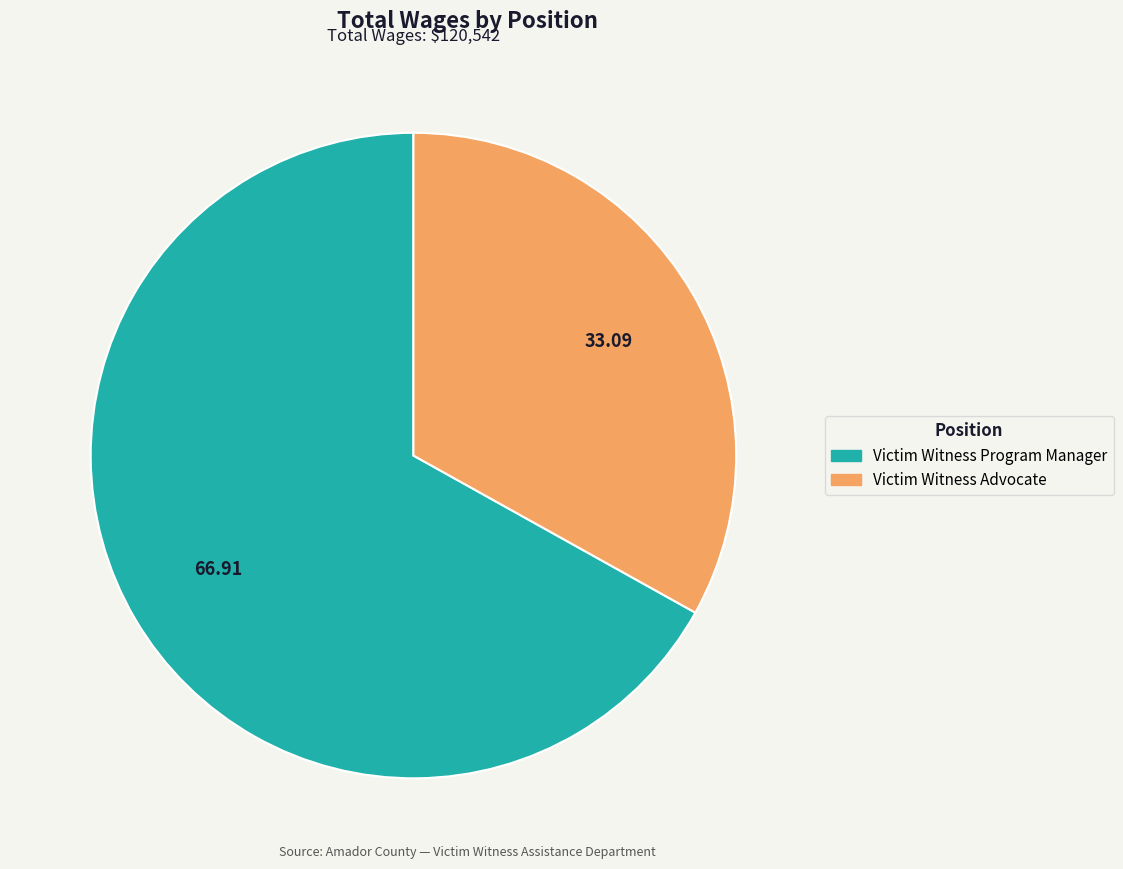

Rank the categories by value from lowest to highest.

Victim Witness Advocate, Victim Witness Program Manager